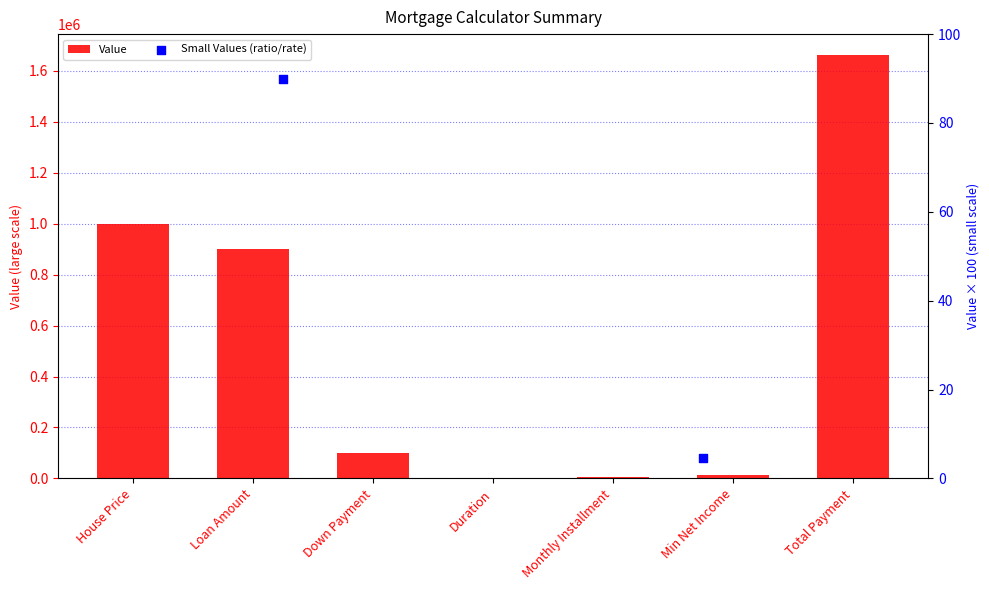

Between Duration and Monthly Installment, which is larger?

Monthly Installment